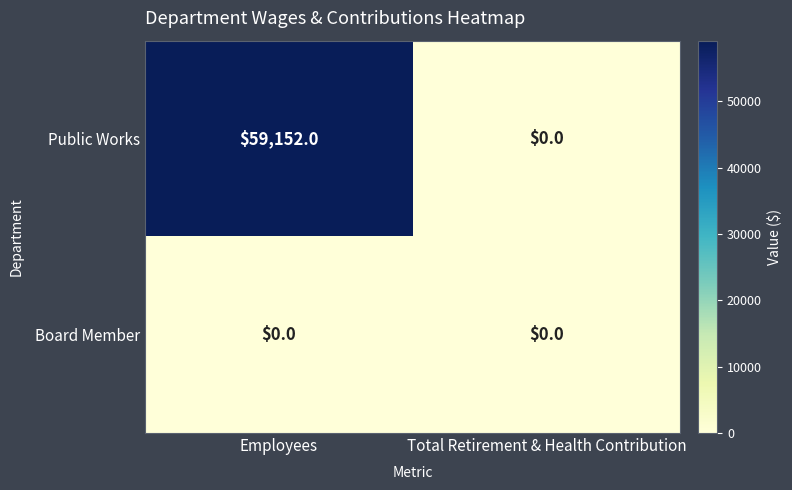

Which series has the largest total across all categories?

Public Works